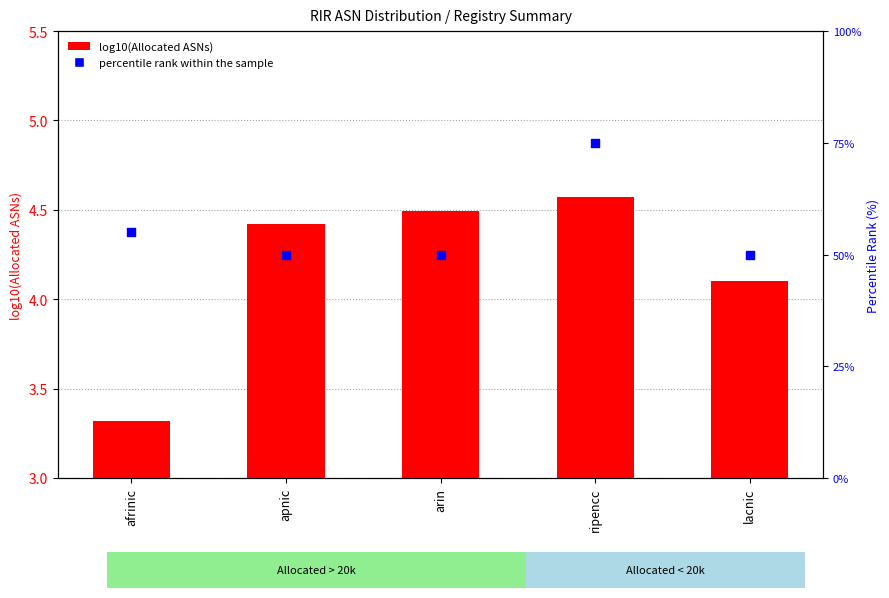

Which series contains the lowest Y value?

log10(Allocated ASNs)